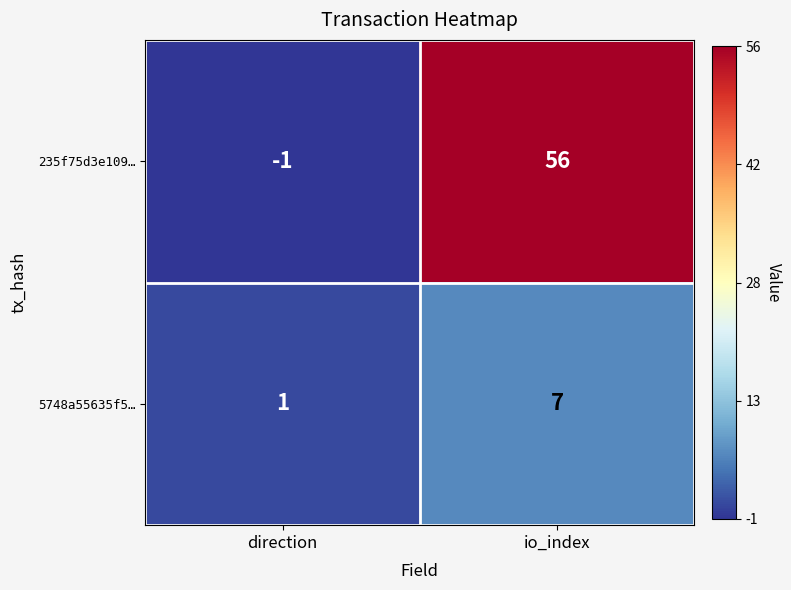

At which label does 235f75d3e109… reach its minimum?

direction